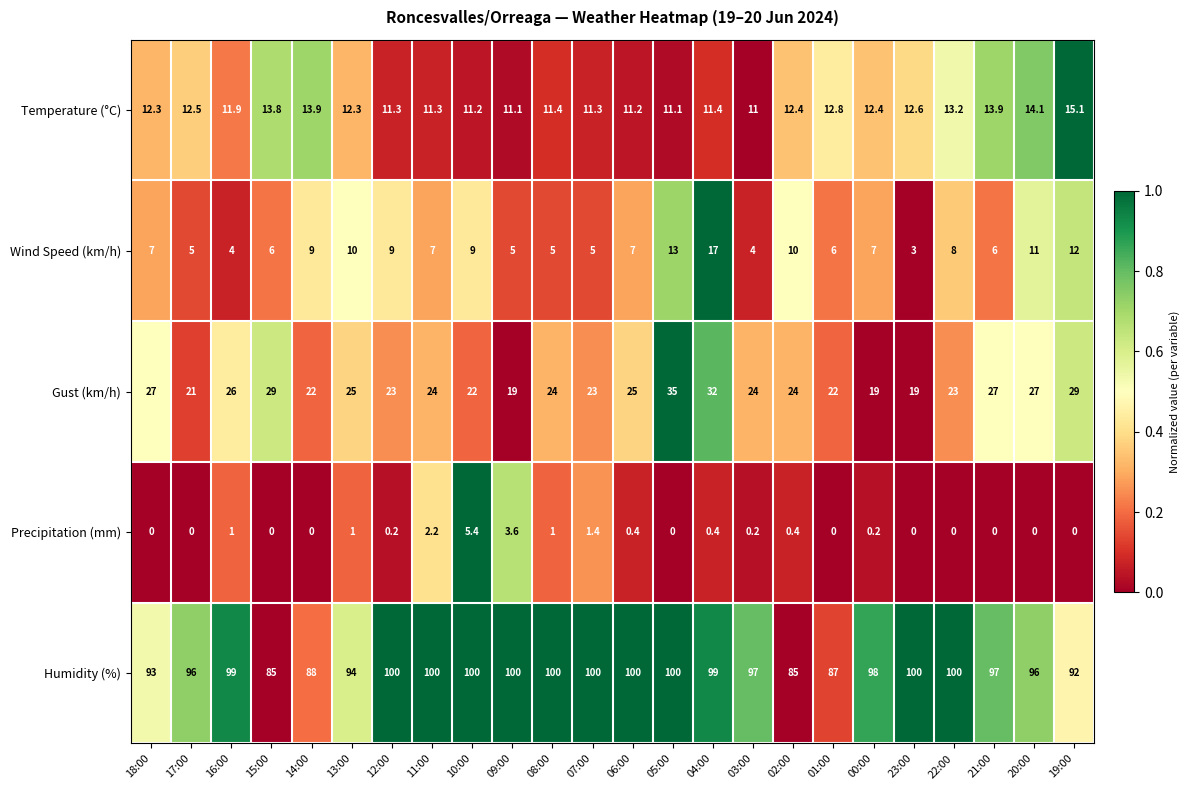

Where is Precipitation (mm) nearest to the value 2?

11:00